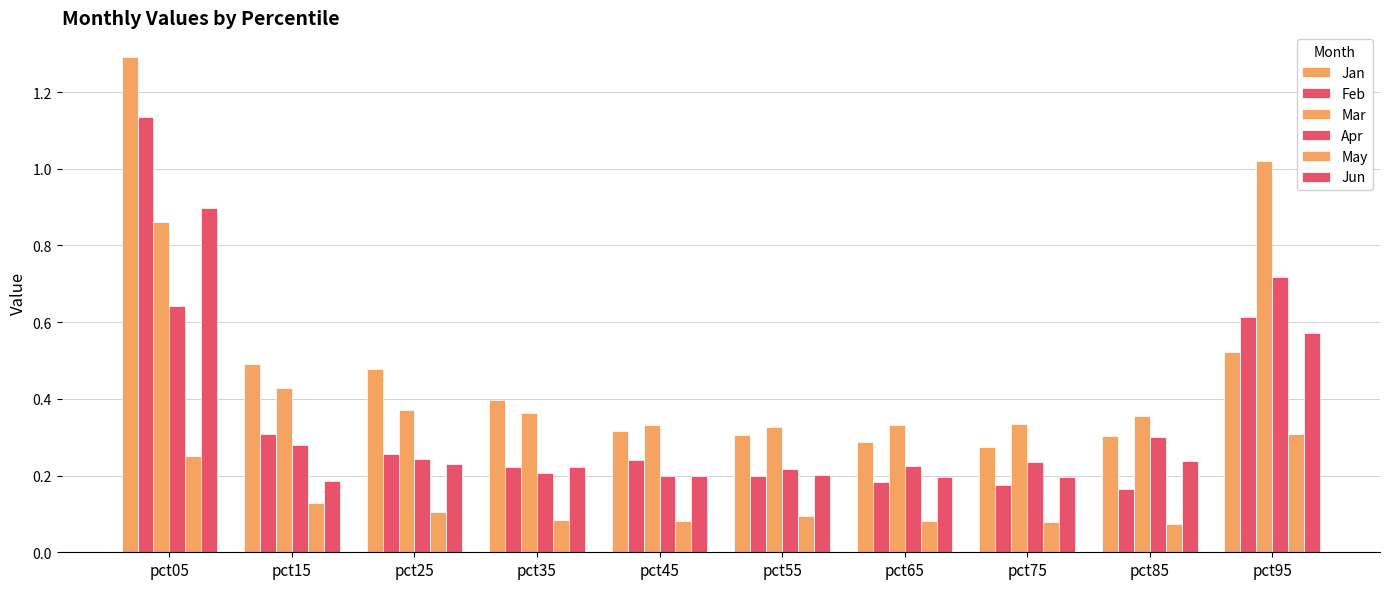

Are the bars grouped side by side (vs. stacked)?

Yes